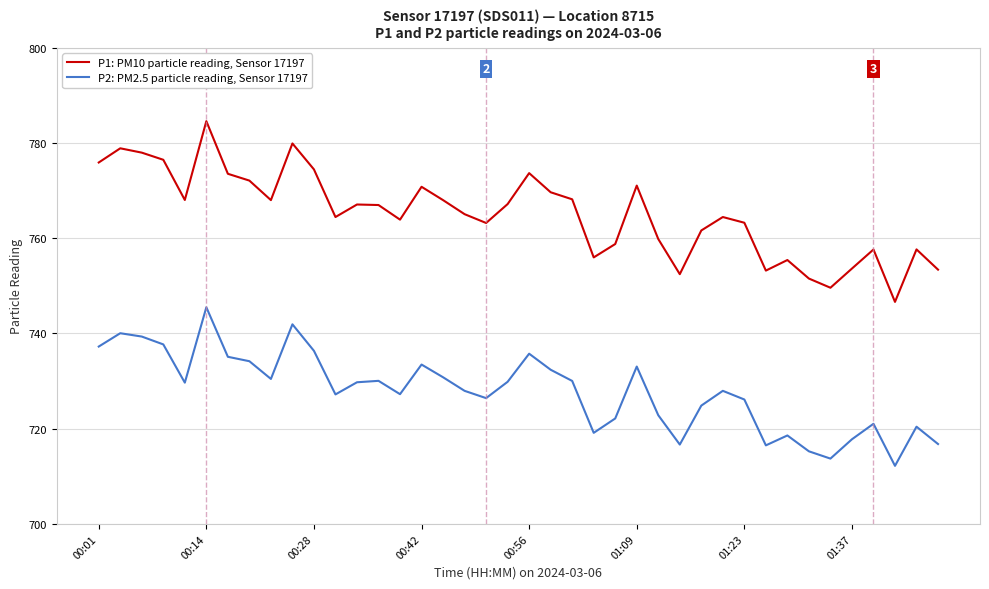

What is the minimum value shown in the chart?

712.2